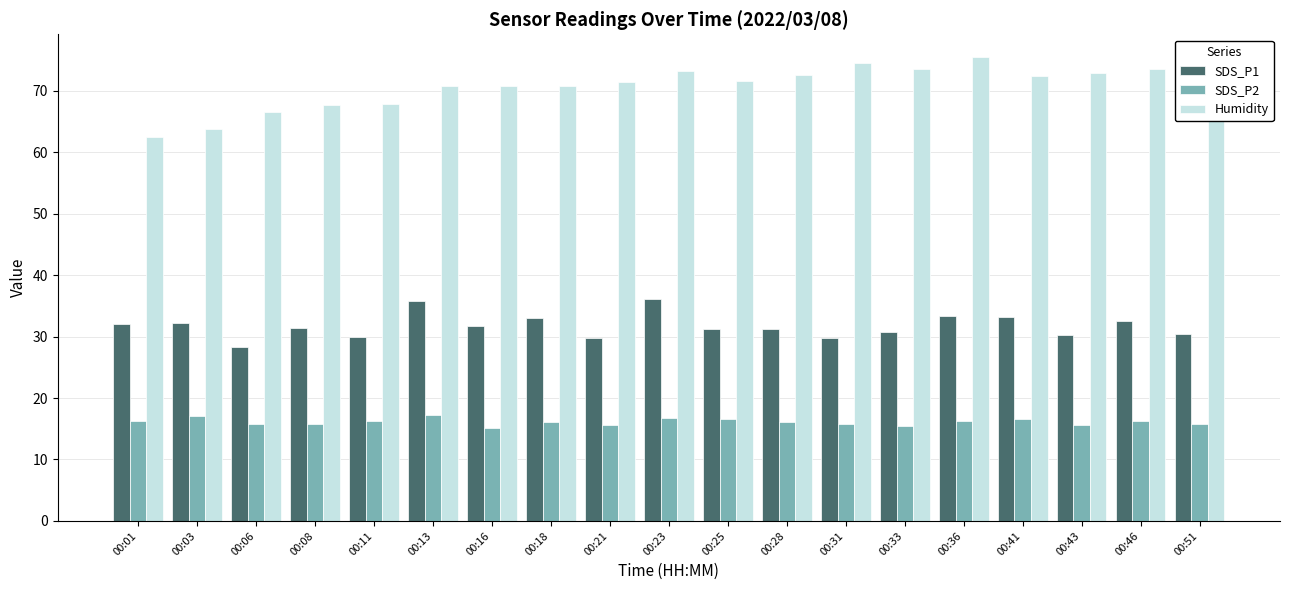

Count the number of categories in the chart.

19